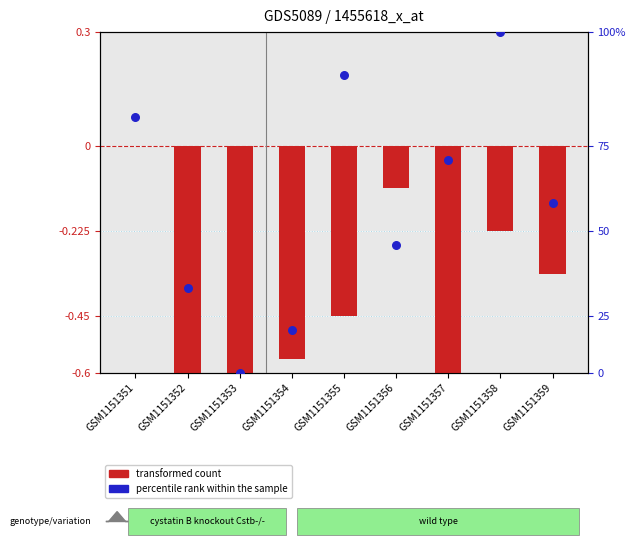

What are all the series names shown in the legend?

transformed count, percentile rank within the sample